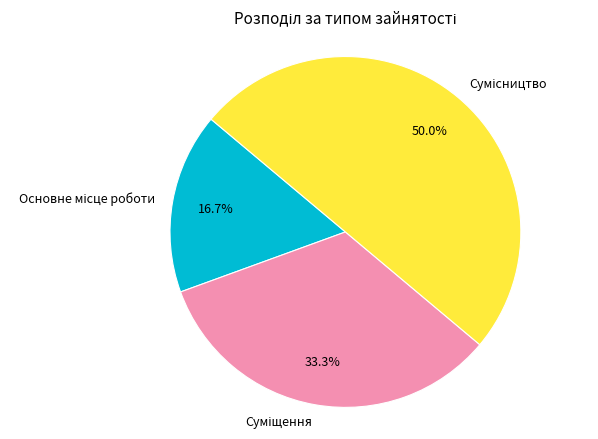

How many segments does this pie chart have?

3